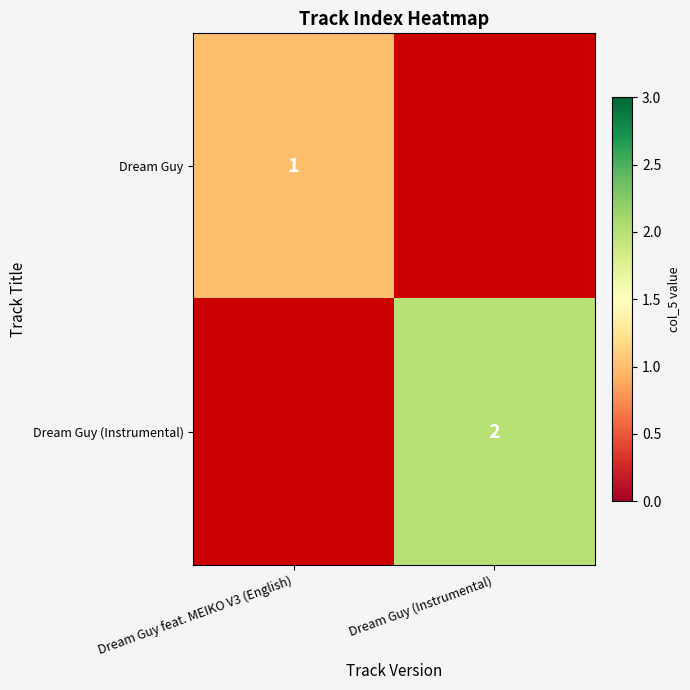

True or false: Dream Guy (Instrumental) has a value of 2 at Dream Guy (Instrumental).

True